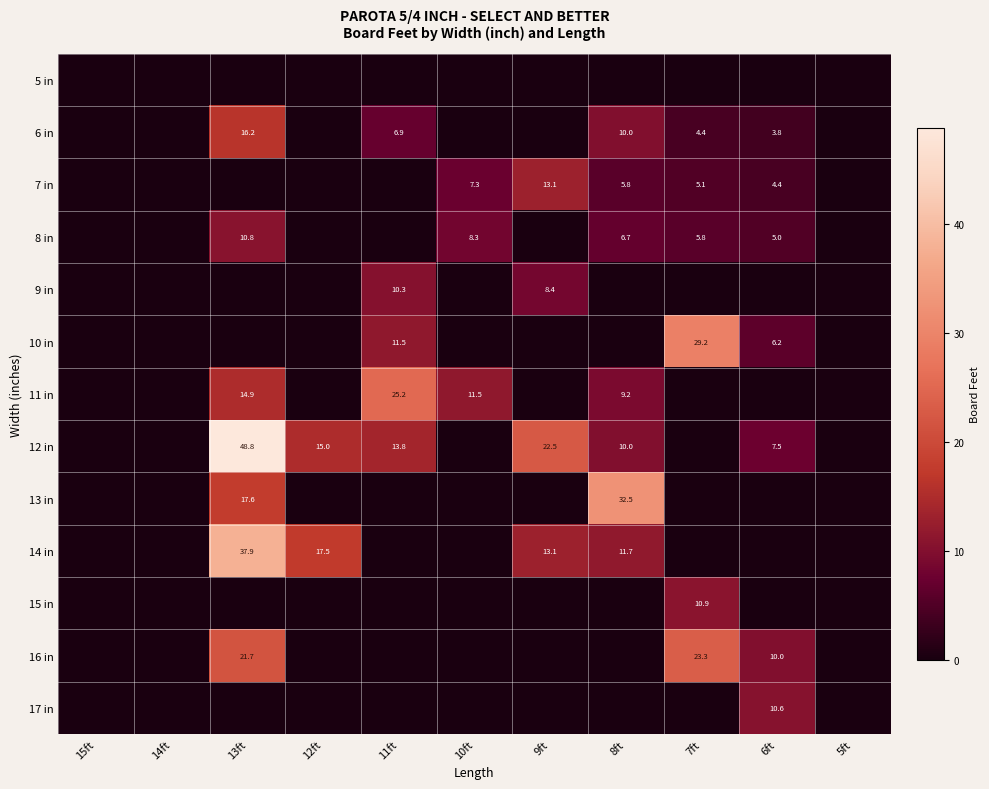

True or false: 15 in has a value of 10.9 at 7ft.

True